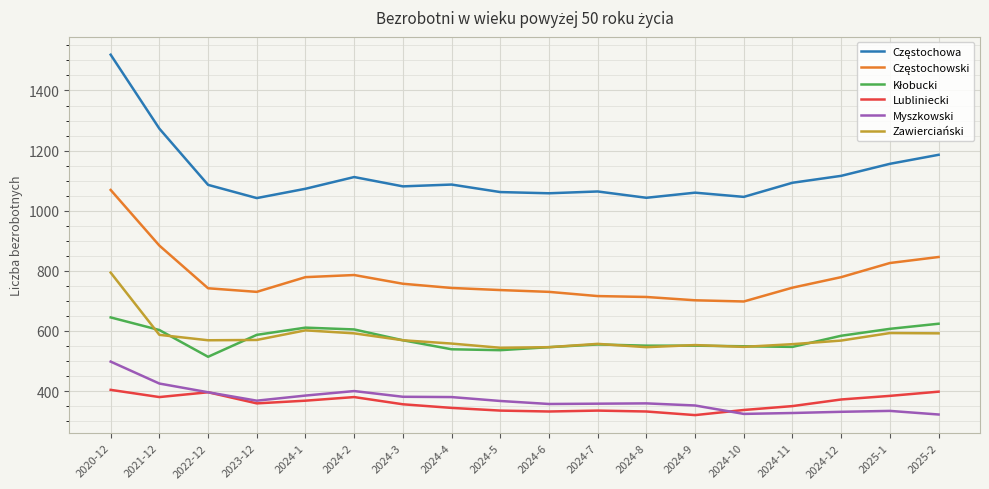

What is the spread (max minus min) of values at 2021-12?

893